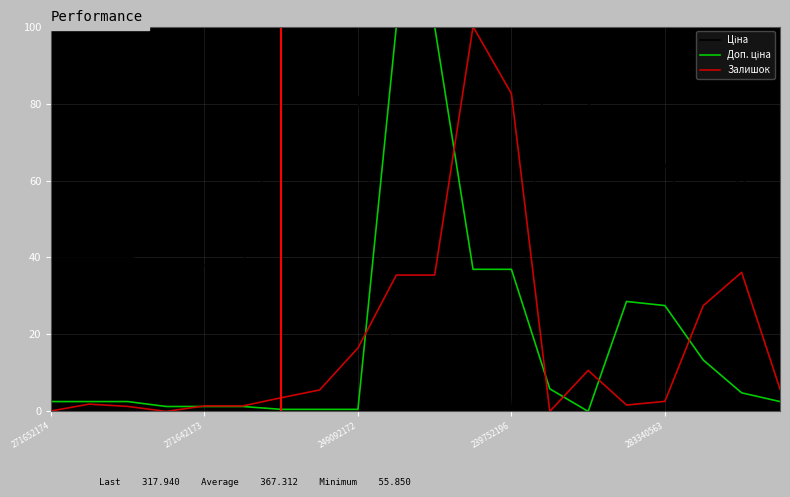

What is the maximum value for Залишок?

100.0